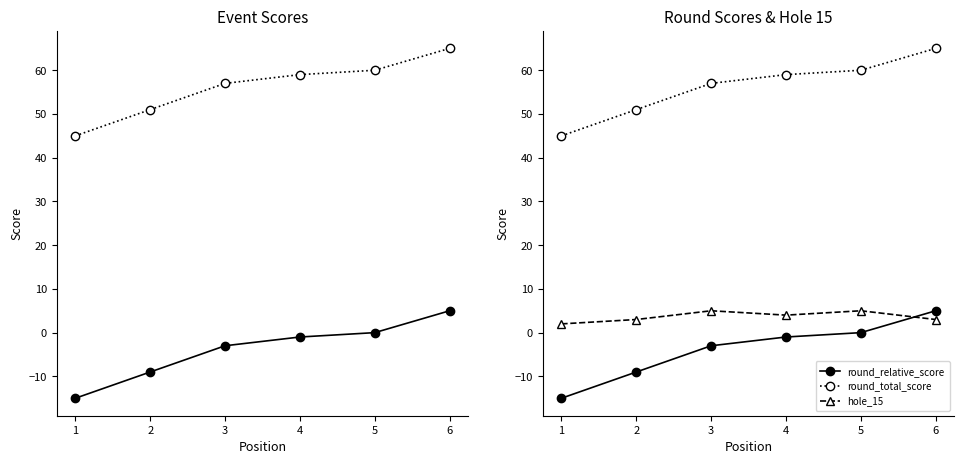

At which category is the sum across all series the highest?

6